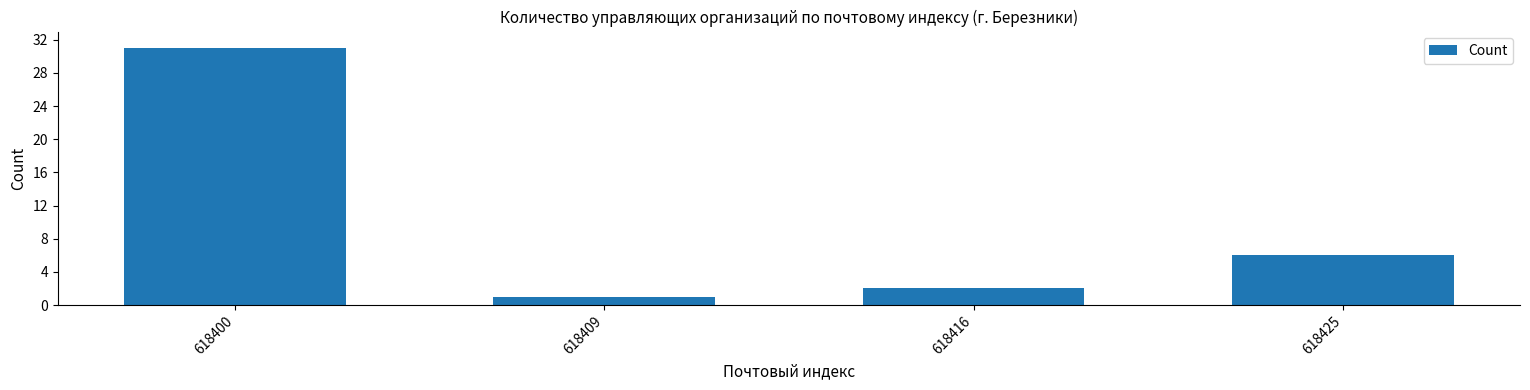

Reading left to right, transcribe all the data shown in this chart.

618400=31	618409=1	618416=2	618425=6